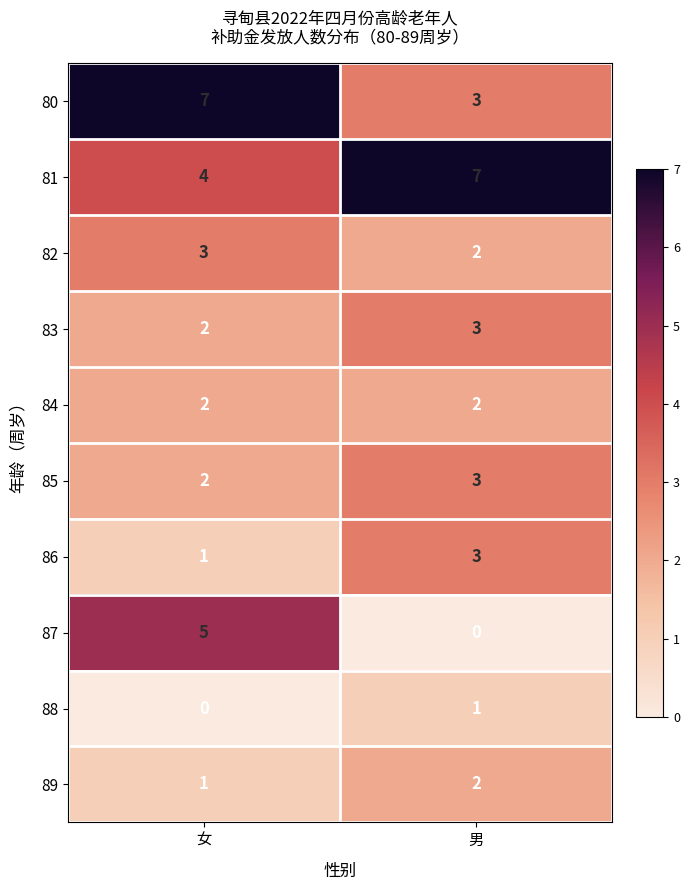

At which category is the sum across all series the highest?

女